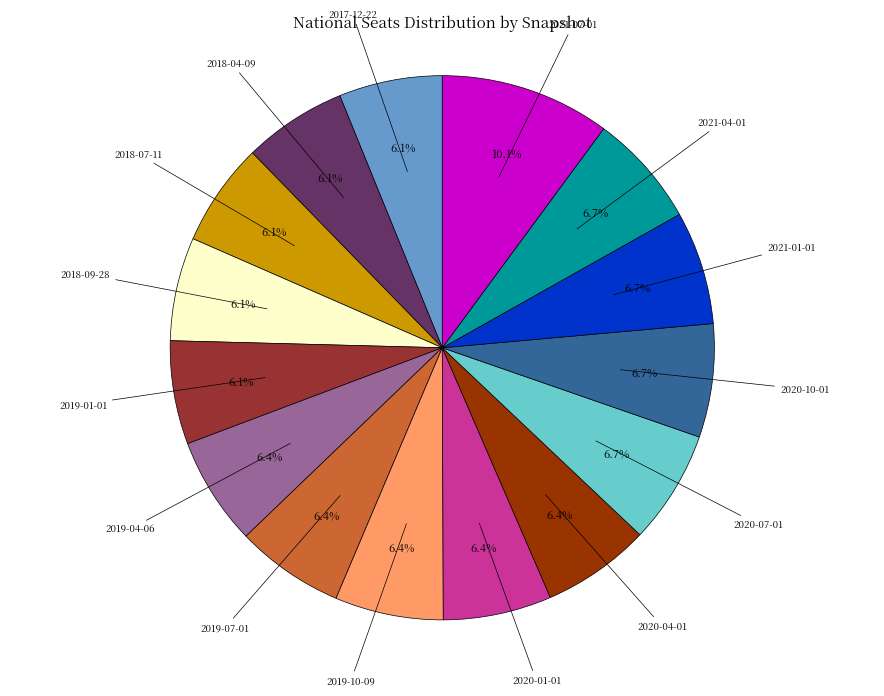

To the nearest percent, what portion does 2020-10-01 represent?

7%